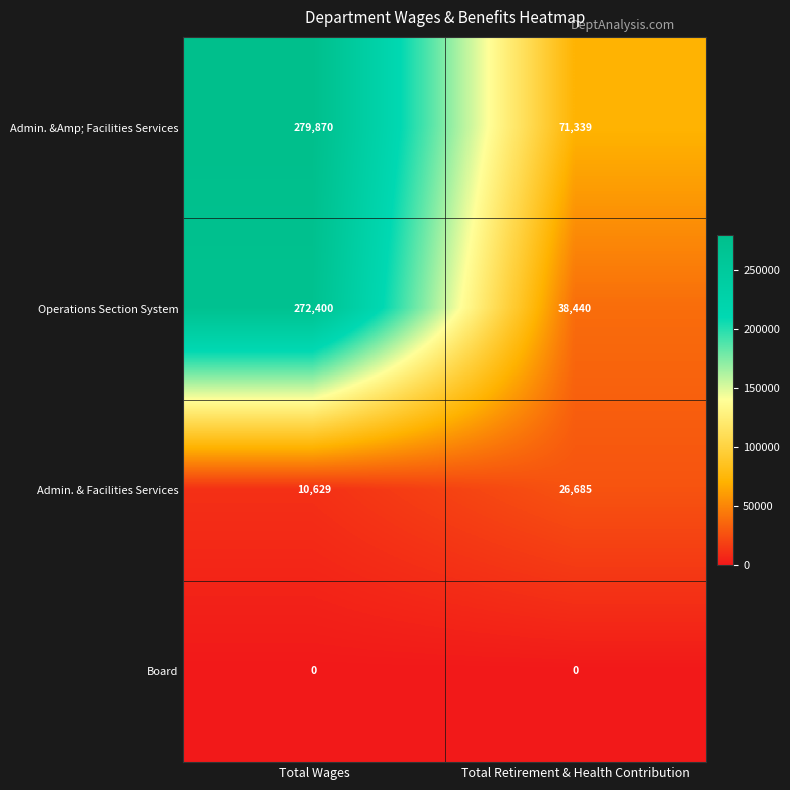

Between Total Wages and Total Retirement & Health Contribution, which series saw the biggest shift?

Operations Section System